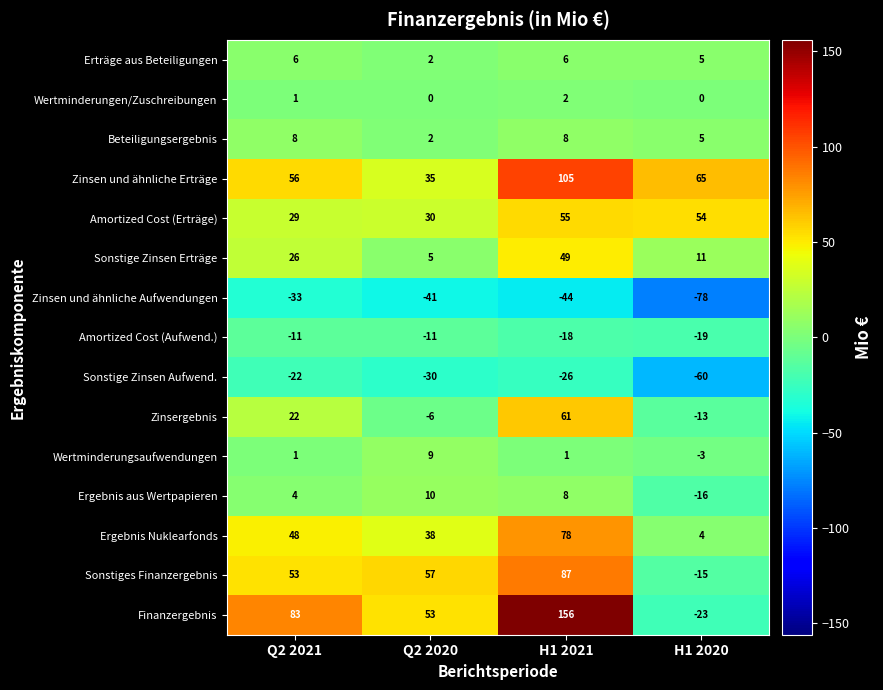

At which category is the sum across all series the highest?

H1 2021